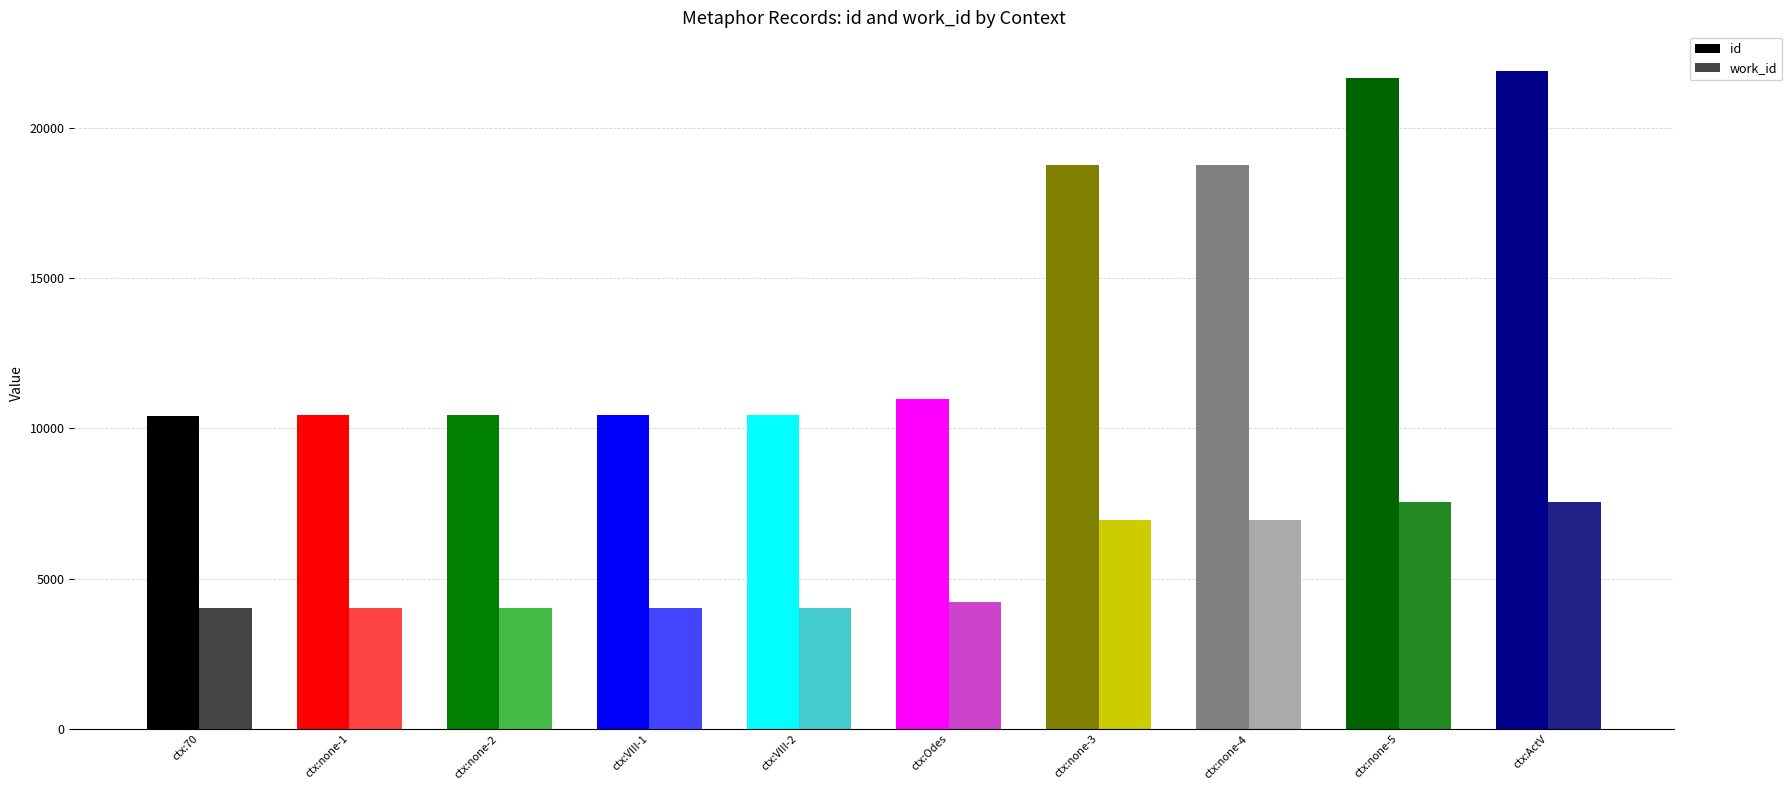

What is the lowest value of the id series?

10406